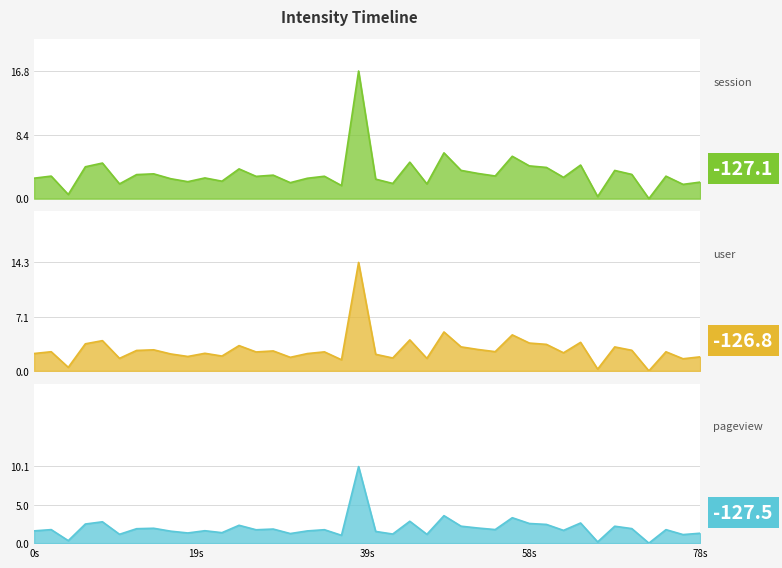

How many interior local peaks (higher than both neighbors) does the data have?

14